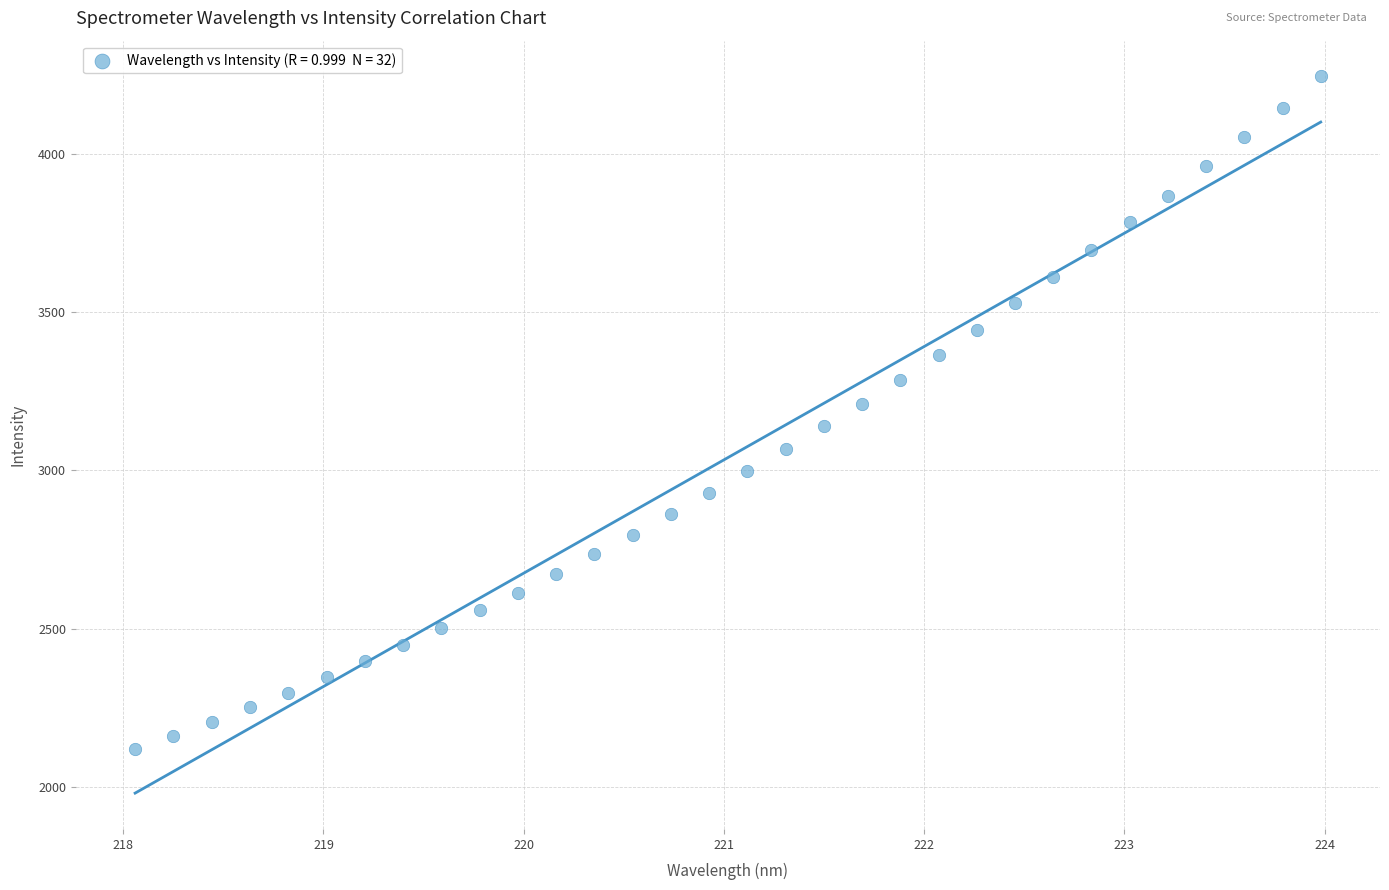

What is the range of X values (max minus min)?

5.9